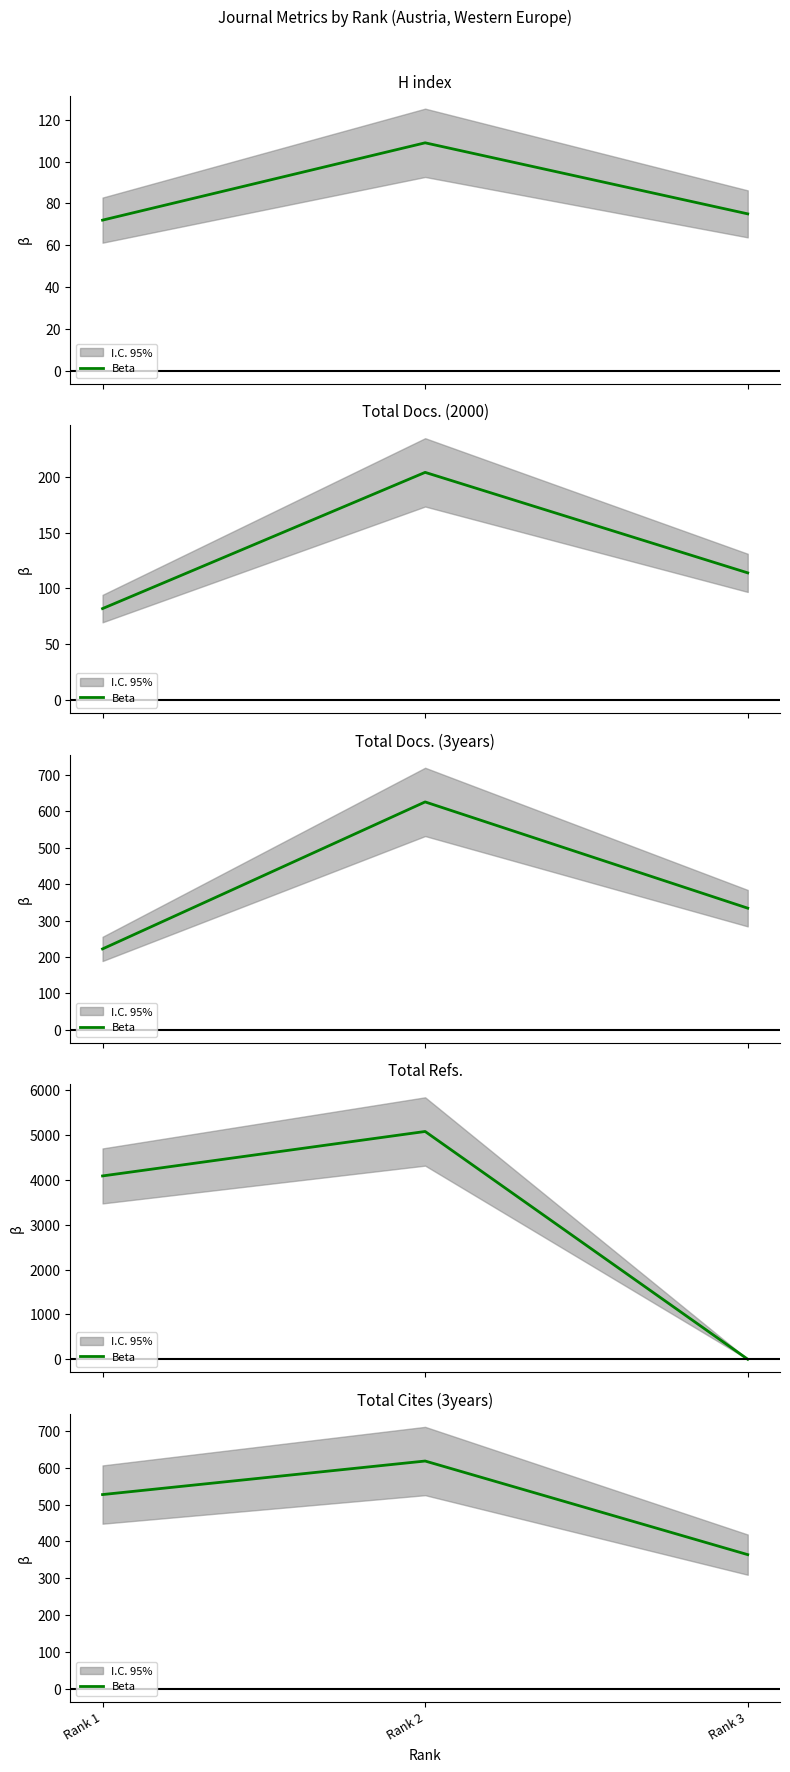

The chart shows a value of 527 at Rank 1. True or false?

True